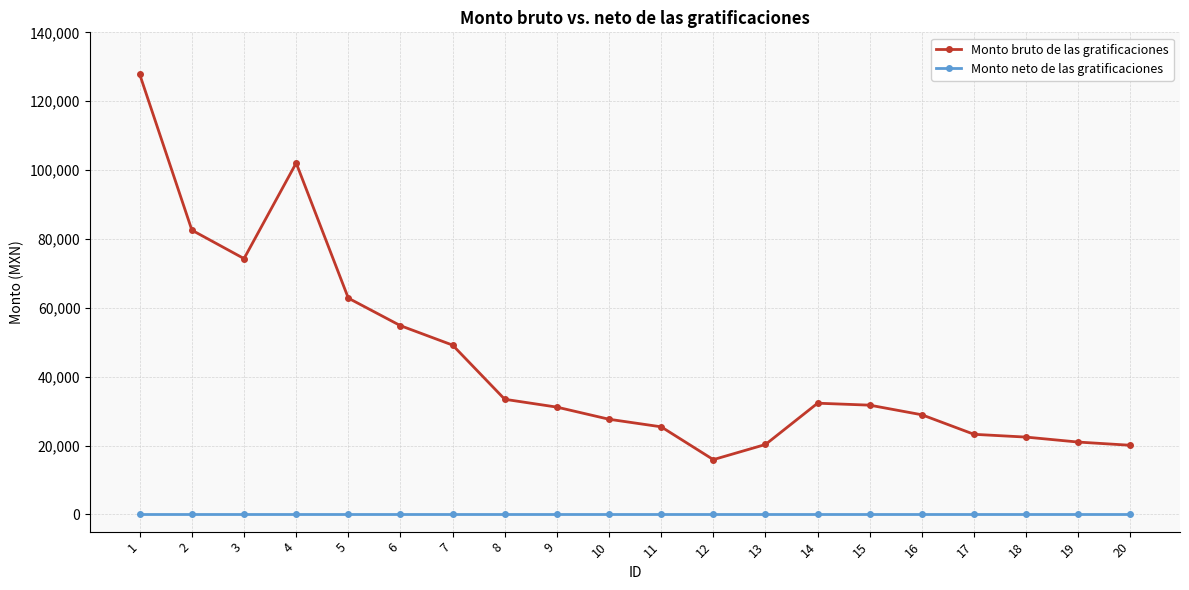

What are all the series names shown in the legend?

Monto bruto de las gratificaciones, Monto neto de las gratificaciones